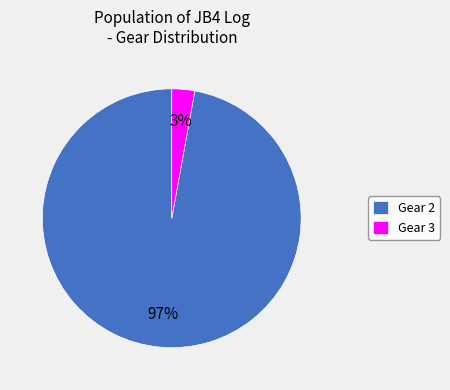

Combined, do Gear 2 and Gear 3 account for over 50%?

Yes